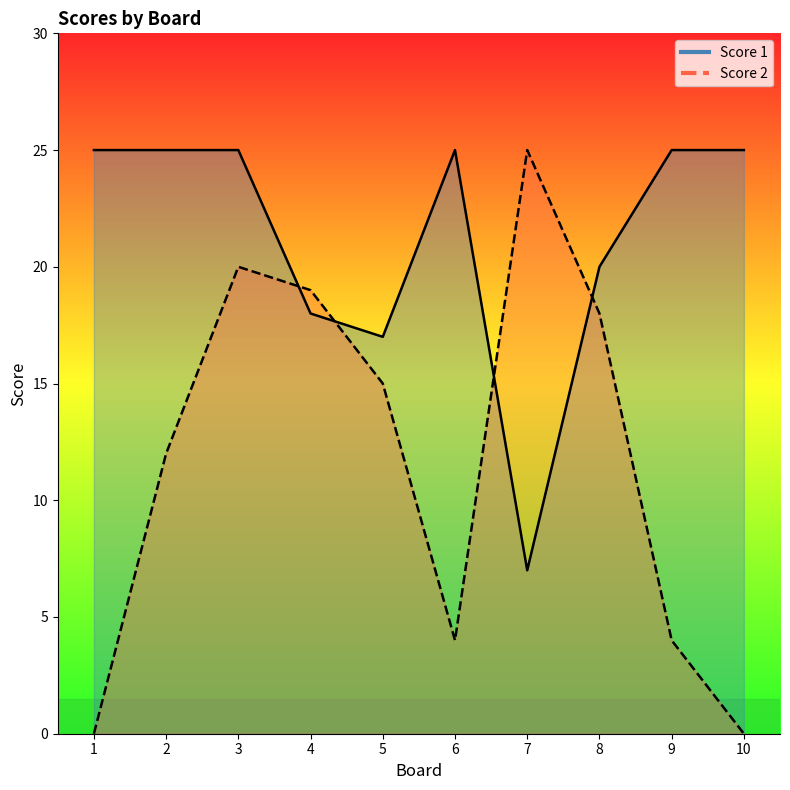

Reading left to right, what are all the values shown in this chart?

Score 2: 0	12	20	19	15	4	25	18	4	0
Score 1: 25	25	25	18	17	25	7	20	25	25